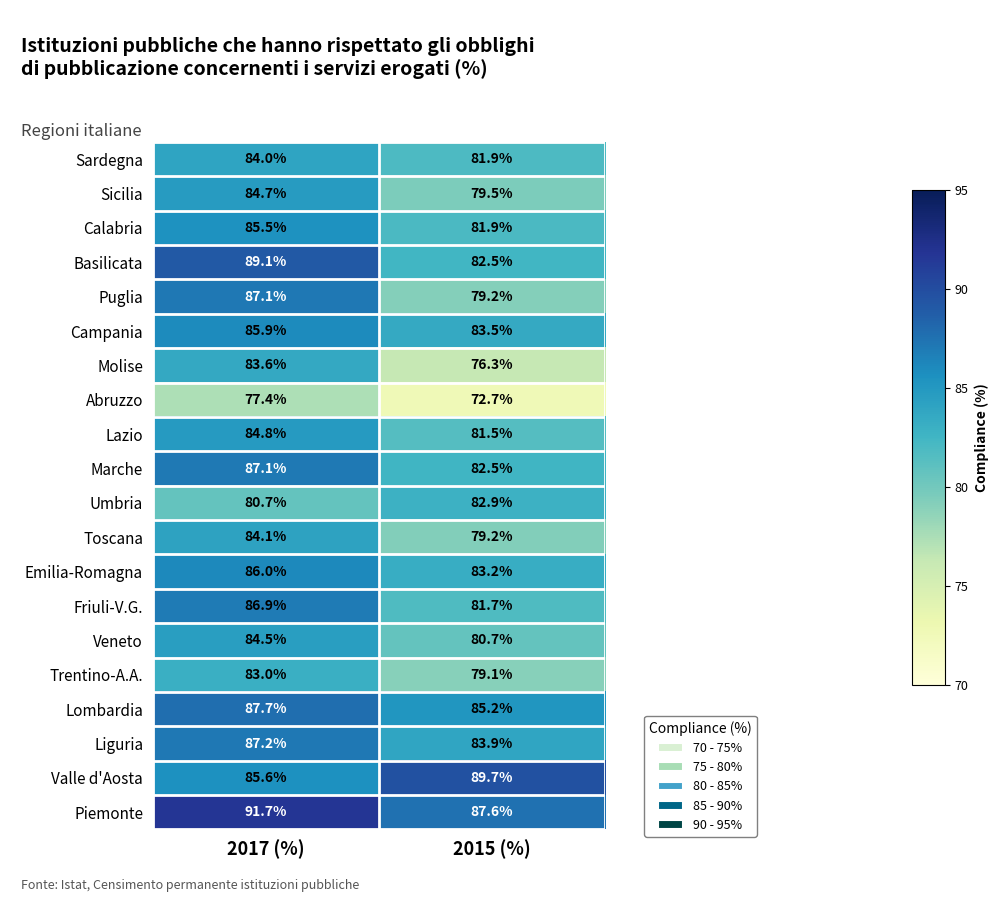

At how many categories does at least one series exceed 83?

2